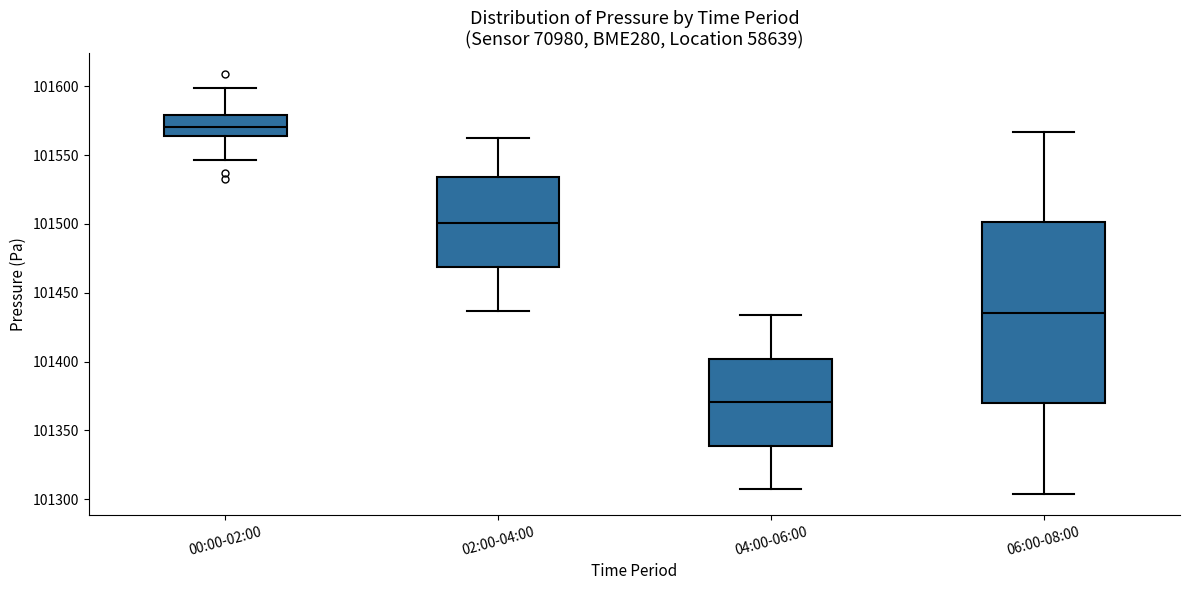

Which box is the tallest, from its lower edge to its upper edge?

06:00-08:00